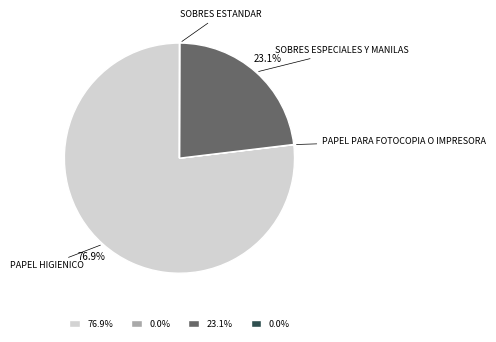

Does any single category account for the majority?

Yes